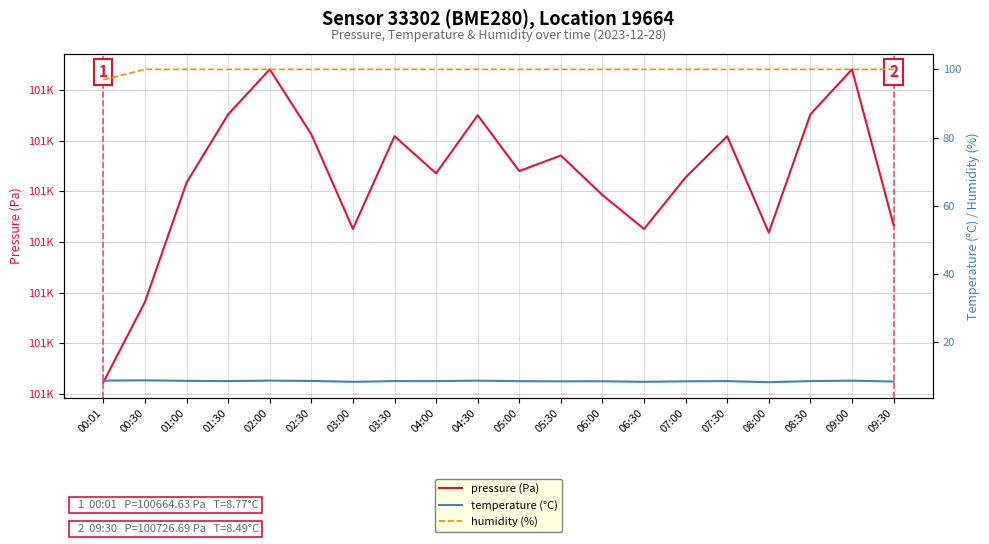

How many series are shown in this chart?

3